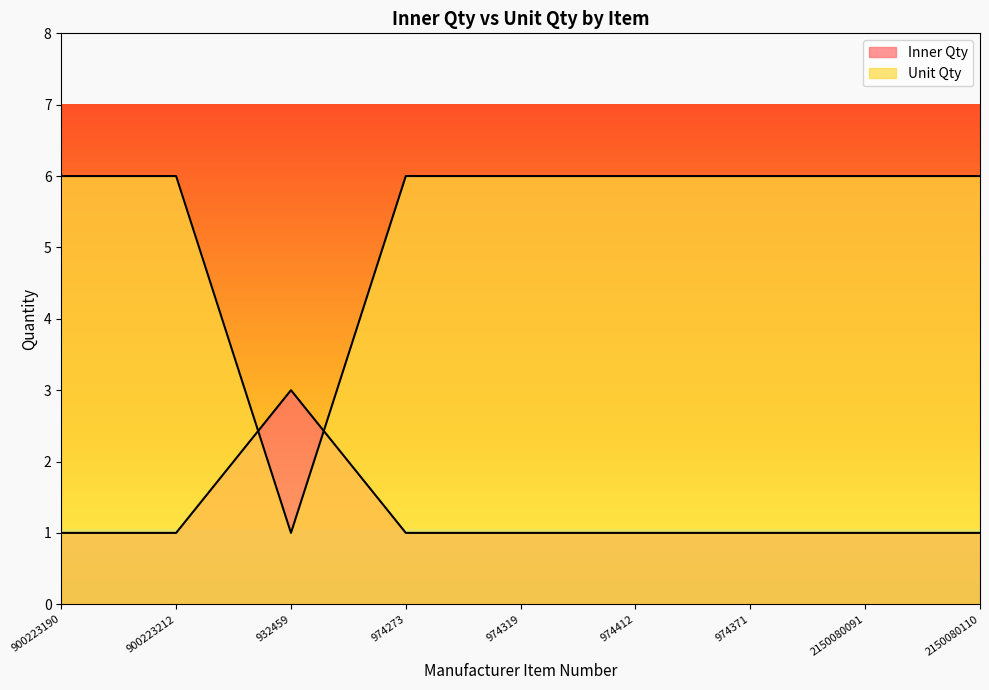

Does the chart have visible grid lines?

No